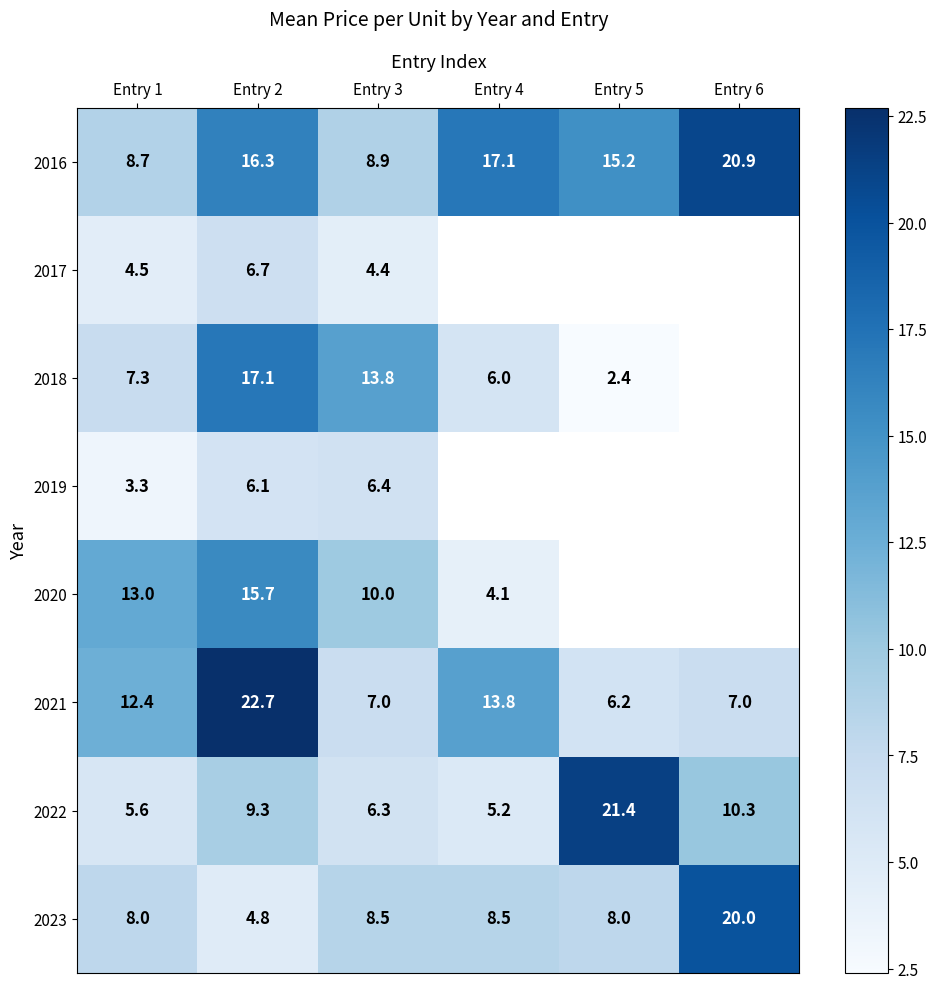

Read the 2016 value at Entry 4.

17.1